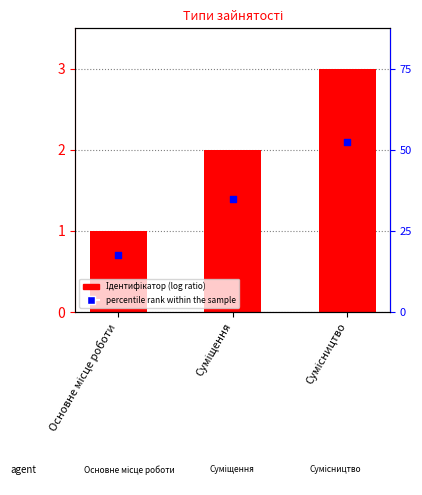

What are all the series names shown in the legend?

Ідентифікатор, percentile rank within the sample